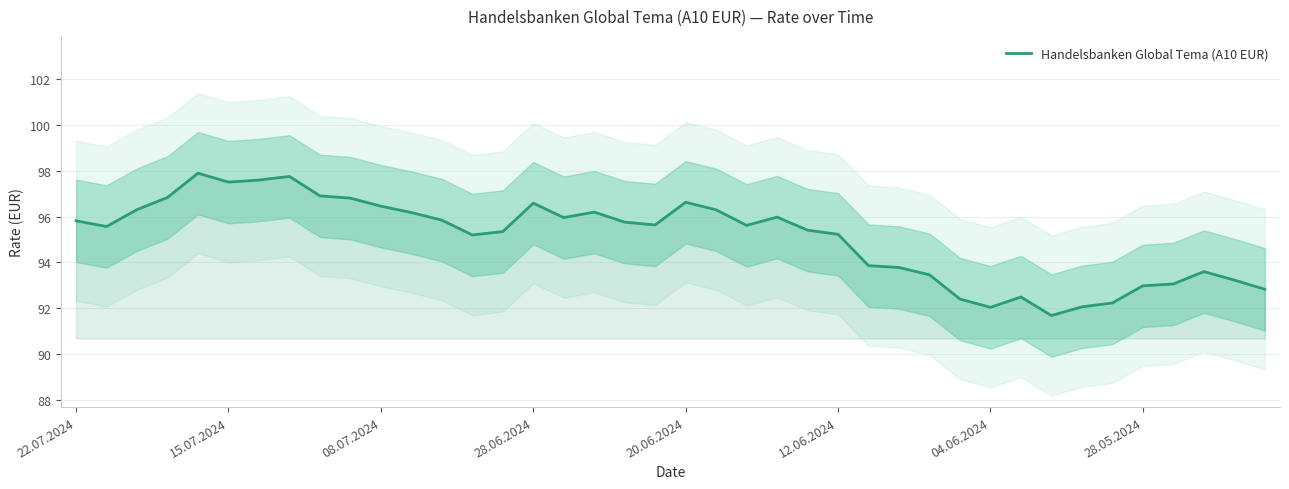

Does the chart display data point markers on the line(s)?

No